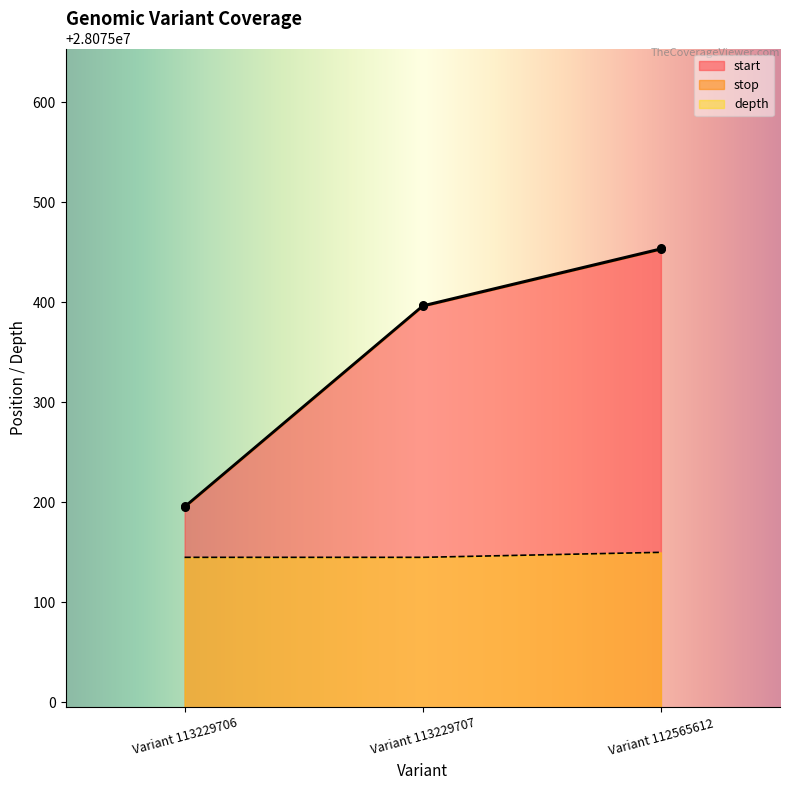

What are all the series names shown in the legend?

start, stop, depth